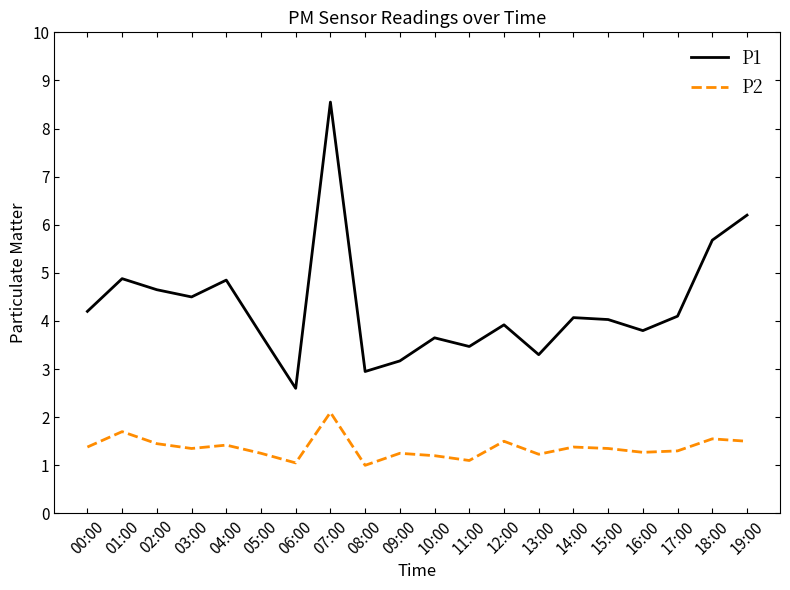

Rank the series by their average value, from highest to lowest.

P1, P2